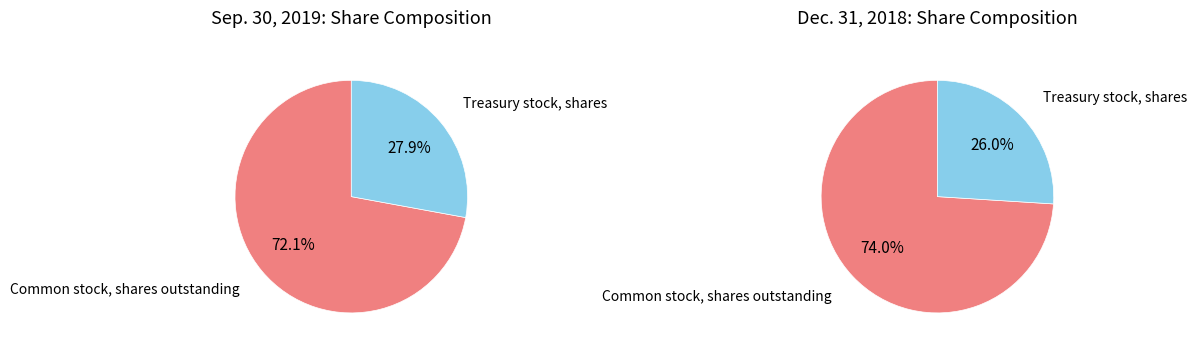

Count the number of slices in the pie.

2